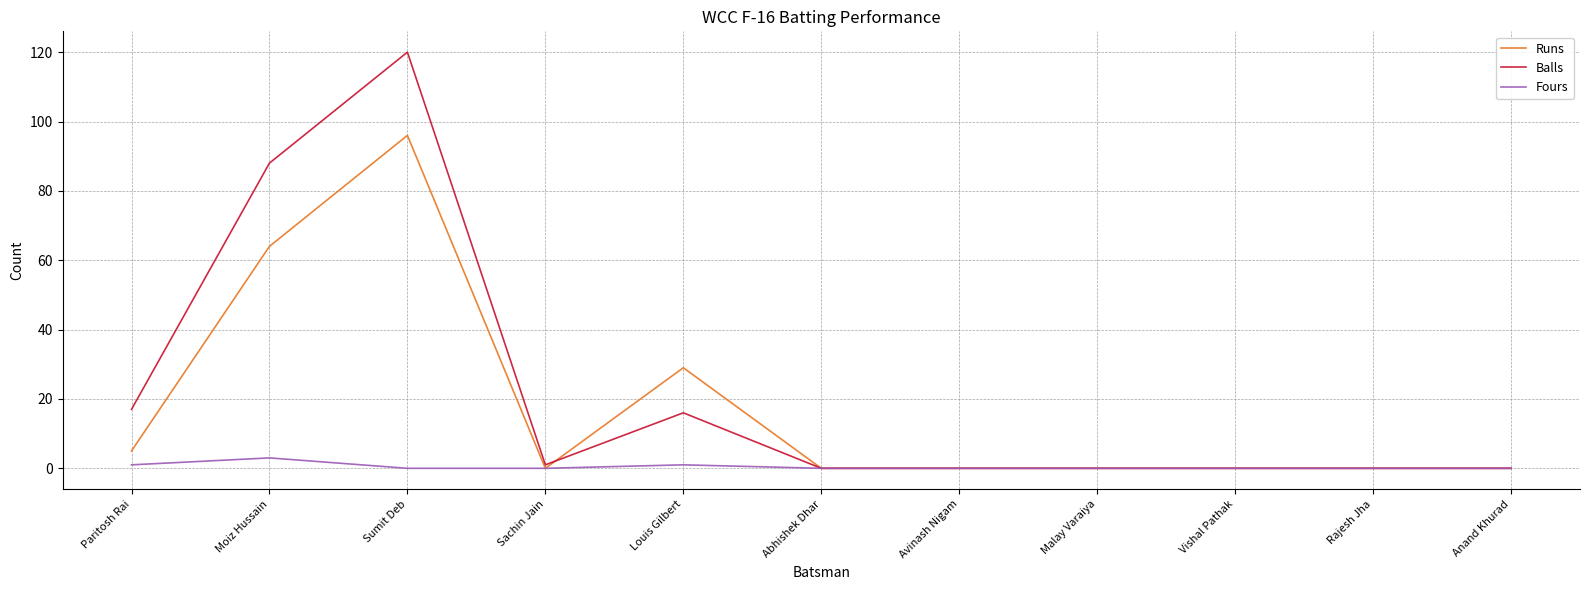

How many lines are shown in the chart?

3